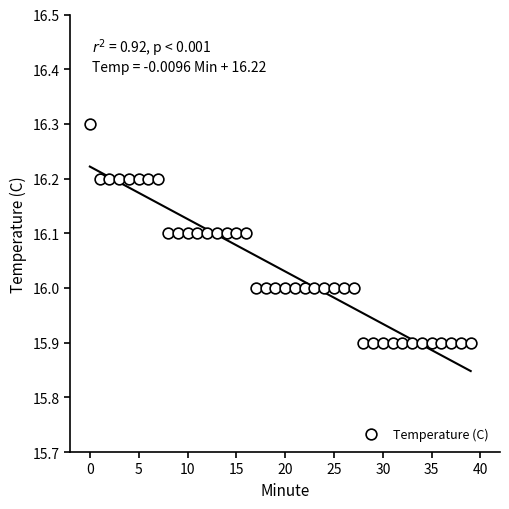

What is the range of Y values (max minus min)?

0.4